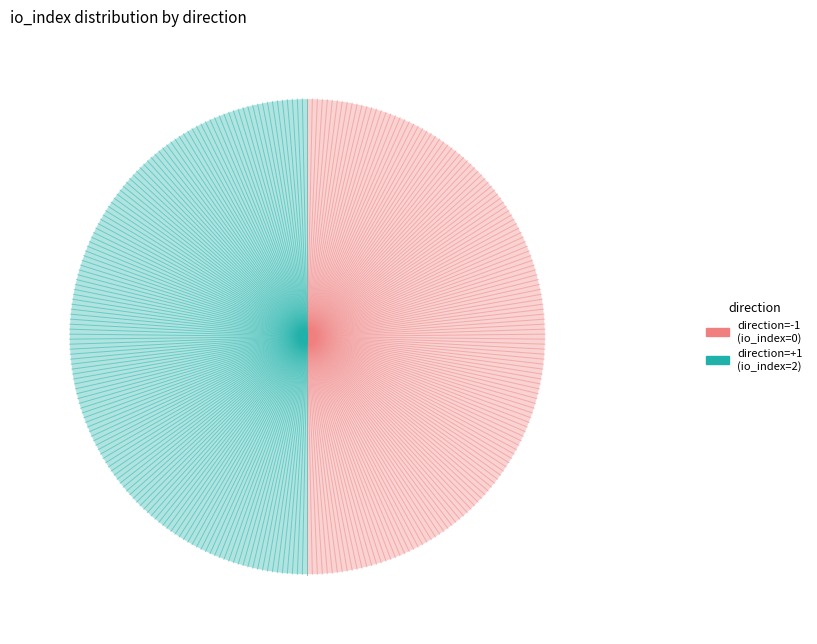

What is the ratio of the value at direction=+1 (io_index=2) to the value at direction=-1 (io_index=0)?

1.0